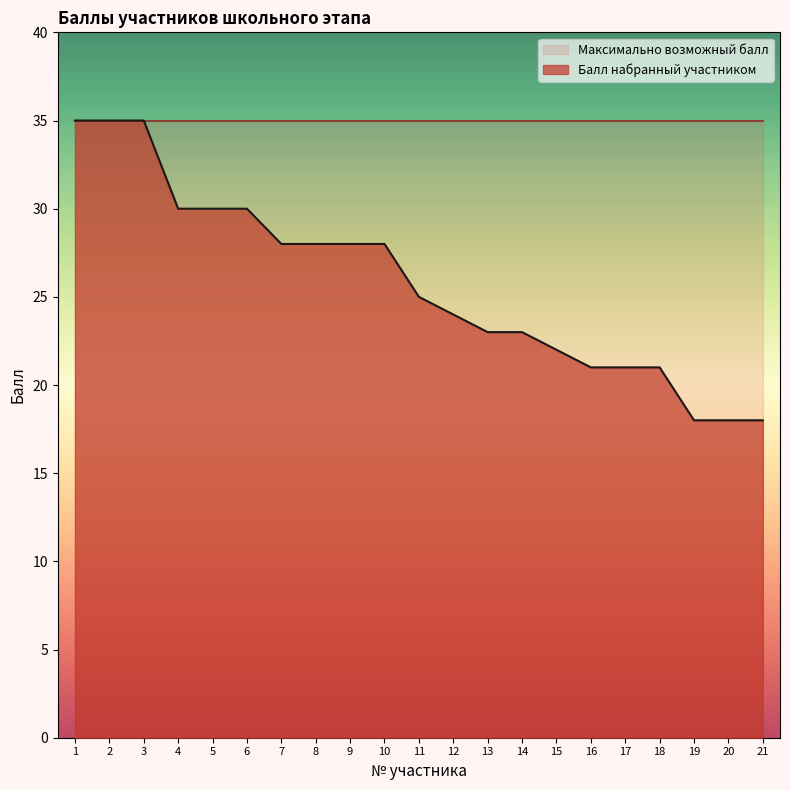

How many categories are shown in the chart?

21